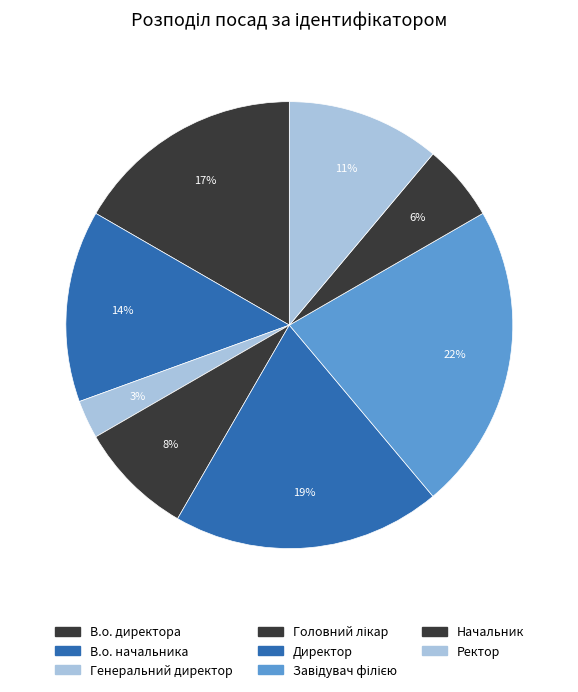

To the nearest percent, what percentage of the pie is Начальник?

6%